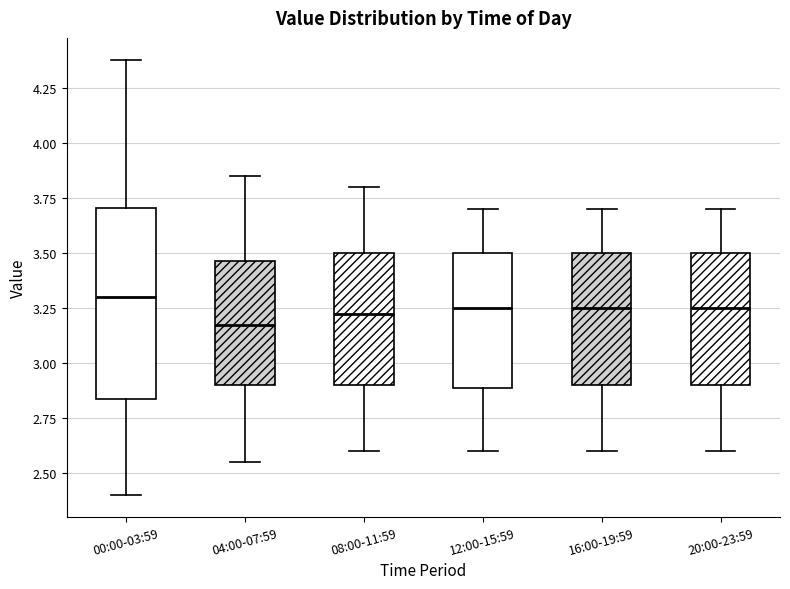

Comparing the boxes themselves (not the whiskers), which one is the tallest?

00:00-03:59